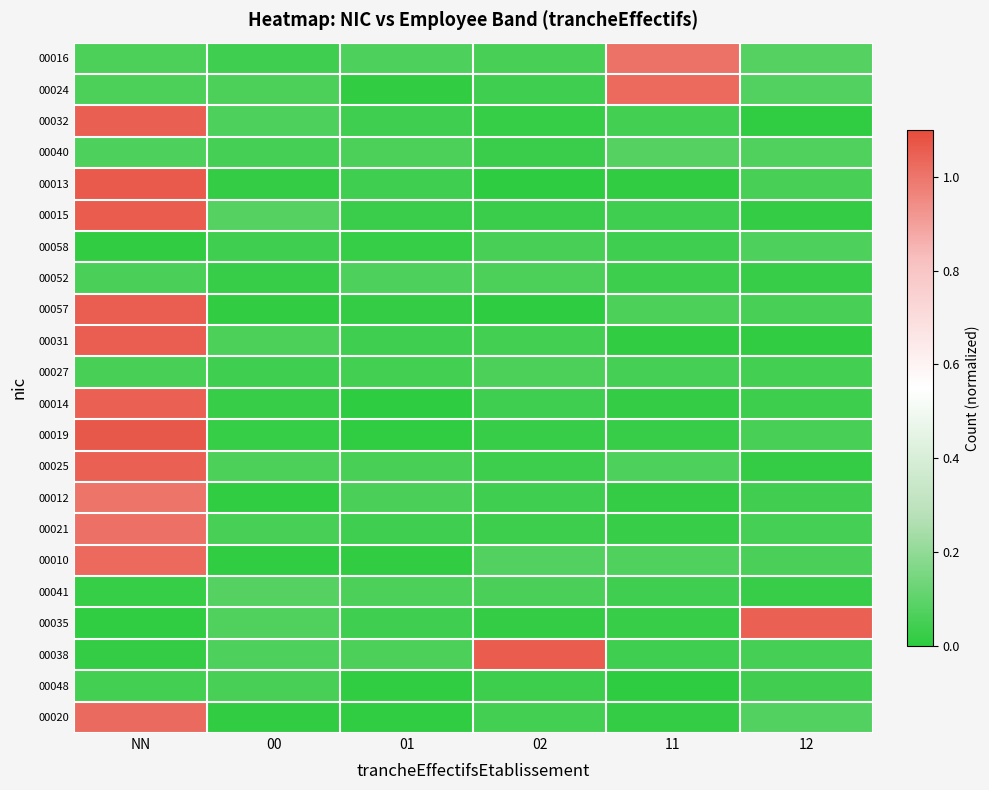

Reading left to right, what are all the values shown in this chart?

00016: NN=0.1	00=0.0	01=0.1	02=0.1	11=1.0	12=0.1
00024: NN=0.1	00=0.1	01=0.0	02=0.0	11=1.0	12=0.1
00032: NN=1.1	00=0.1	01=0.0	02=0.0	11=0.0	12=0.0
00040: NN=0.1	00=0.1	01=0.1	02=0.0	11=0.1	12=0.1
00013: NN=1.1	00=0.0	01=0.0	02=0.0	11=0.0	12=0.1
00015: NN=1.1	00=0.1	01=0.0	02=0.0	11=0.0	12=0.0
00058: NN=0.0	00=0.0	01=0.0	02=0.1	11=0.0	12=0.1
00052: NN=0.1	00=0.0	01=0.1	02=0.1	11=0.0	12=0.0
00057: NN=1.1	00=0.0	01=0.0	02=0.0	11=0.1	12=0.1
00031: NN=1.1	00=0.1	01=0.0	02=0.0	11=0.0	12=0.0
00027: NN=0.1	00=0.0	01=0.0	02=0.1	11=0.1	12=0.0
00014: NN=1.0	00=0.0	01=0.0	02=0.0	11=0.0	12=0.0
00019: NN=1.1	00=0.0	01=0.0	02=0.0	11=0.0	12=0.1
00025: NN=1.0	00=0.1	01=0.1	02=0.0	11=0.1	12=0.0
00012: NN=1.0	00=0.0	01=0.1	02=0.0	11=0.0	12=0.0
00021: NN=1.0	00=0.1	01=0.0	02=0.0	11=0.0	12=0.1
00010: NN=1.0	00=0.0	01=0.0	02=0.1	11=0.1	12=0.1
00041: NN=0.0	00=0.1	01=0.1	02=0.1	11=0.0	12=0.0
00035: NN=0.0	00=0.1	01=0.0	02=0.0	11=0.0	12=1.0
00038: NN=0.0	00=0.1	01=0.1	02=1.1	11=0.0	12=0.1
00048: NN=0.0	00=0.1	01=0.0	02=0.0	11=0.0	12=0.0
00020: NN=1.0	00=0.0	01=0.0	02=0.0	11=0.0	12=0.1